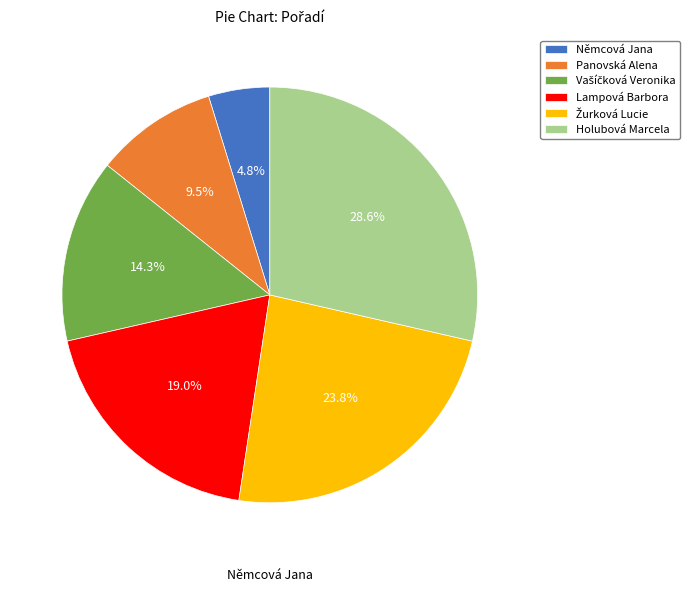

How much of the chart is everything except Panovská Alena?

90.5%